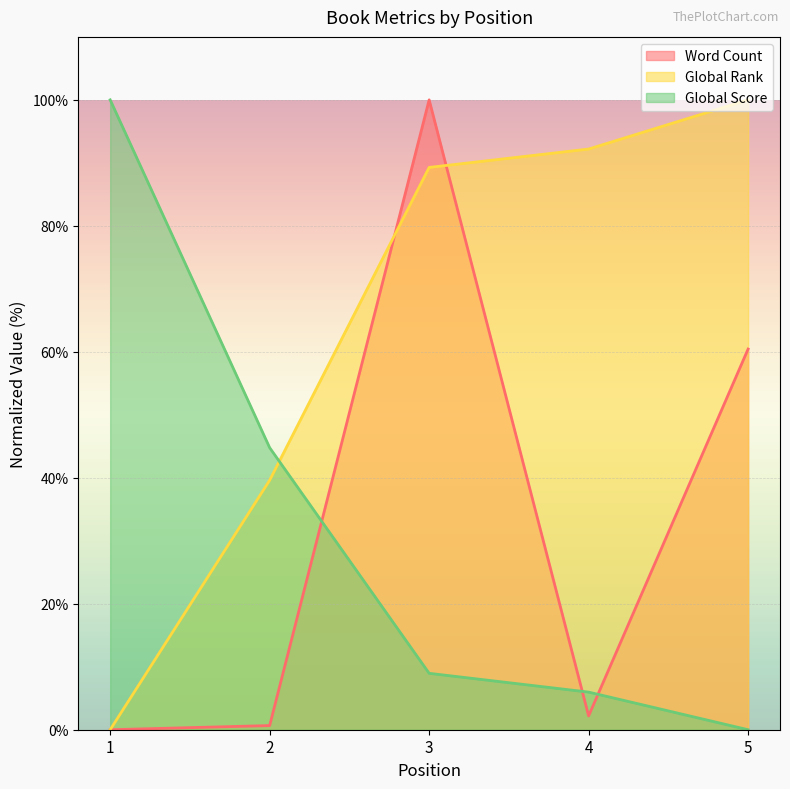

Reading right to left, transcribe all the data shown in this chart.

Word Count: 60.4	2.2	100.0	0.7	0.0
Global Rank: 100.0	92.2	89.3	39.6	0.0
Global Score: 0.0	6.0	9.0	44.8	100.0